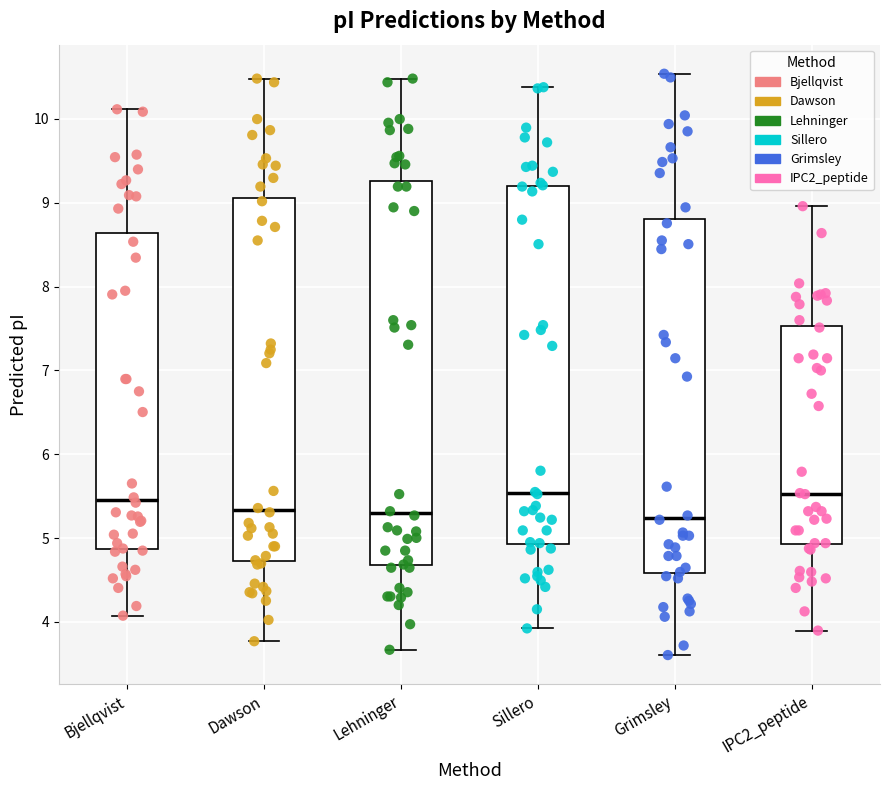

Where is the lower edge of the box for Sillero on the y-axis? The values are not printed on the chart, so give them approximately, as read against the axis.

4.9